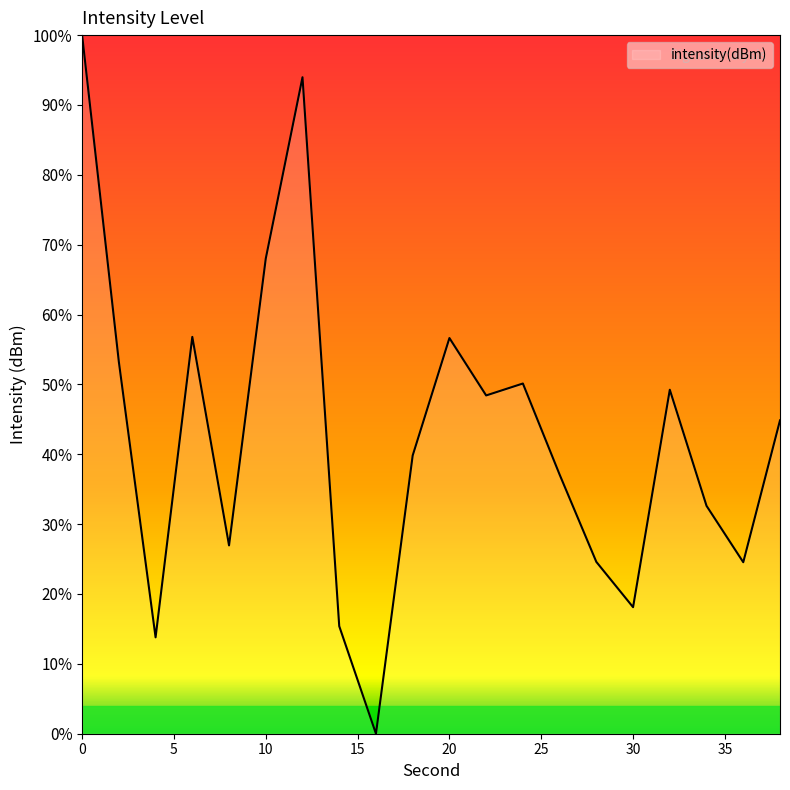

What is the greatest value displayed?

100.0